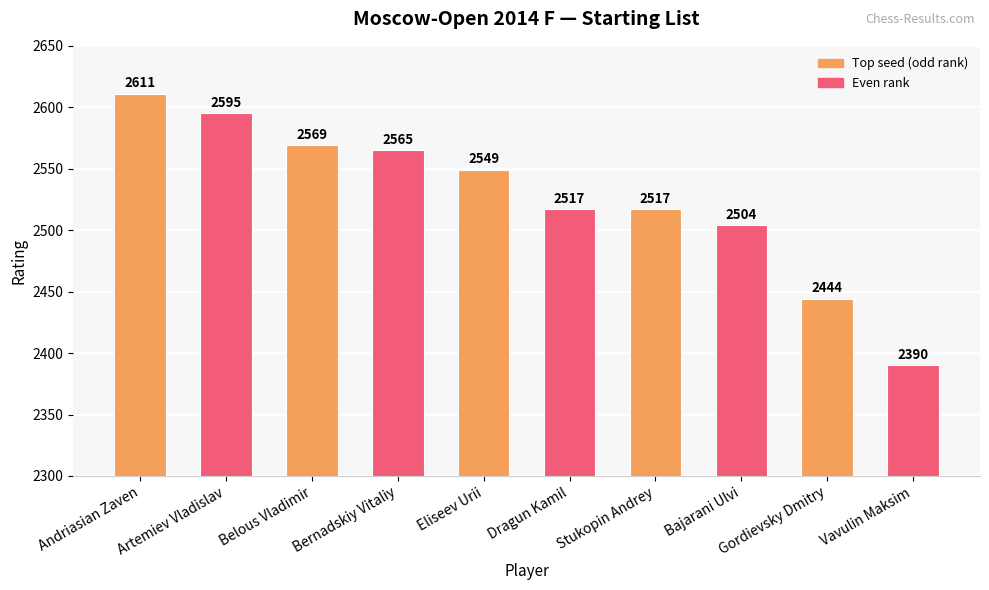

True or false: the data shows 2595 at Artemiev Vladislav.

True